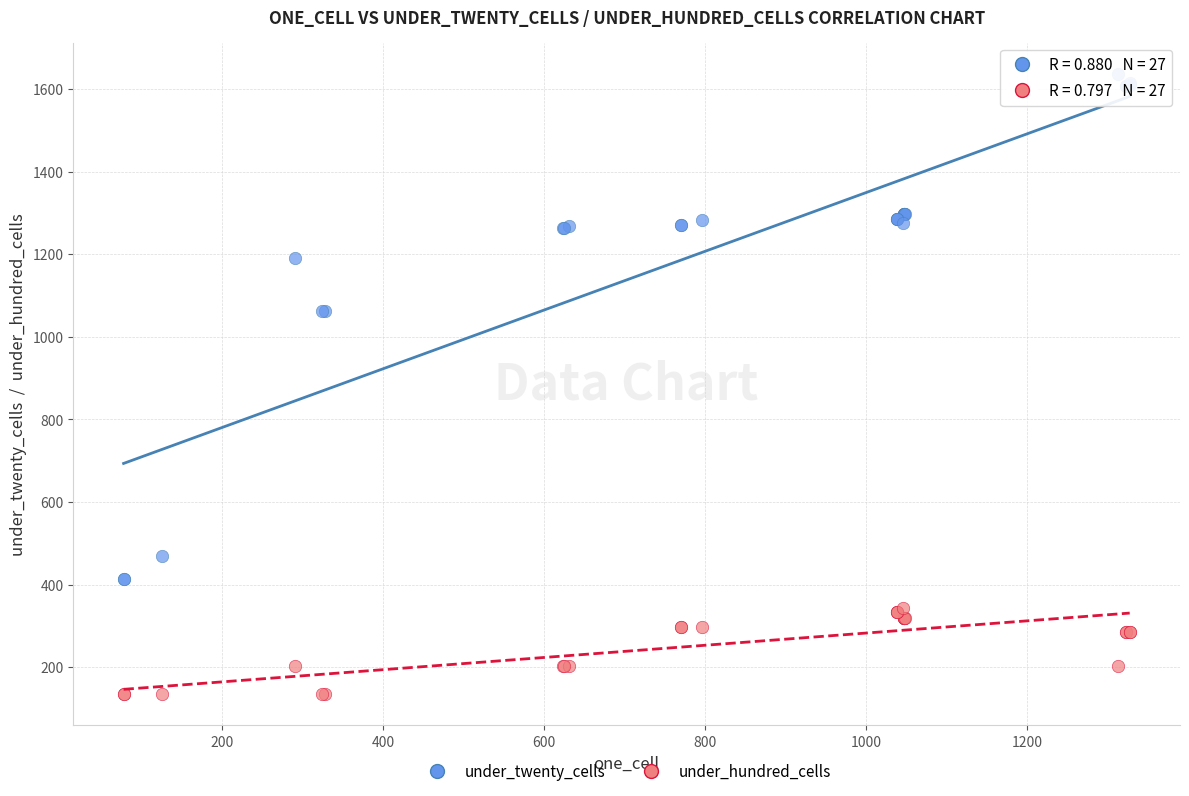

What are all the series names shown in the legend?

under_twenty_cells, under_hundred_cells